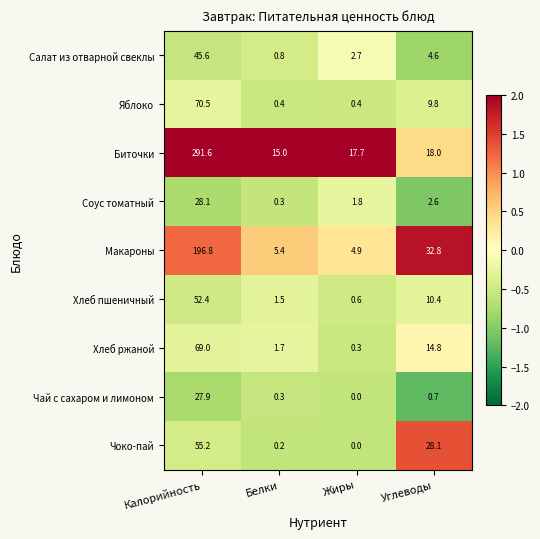

Count the number of data series in this chart.

9